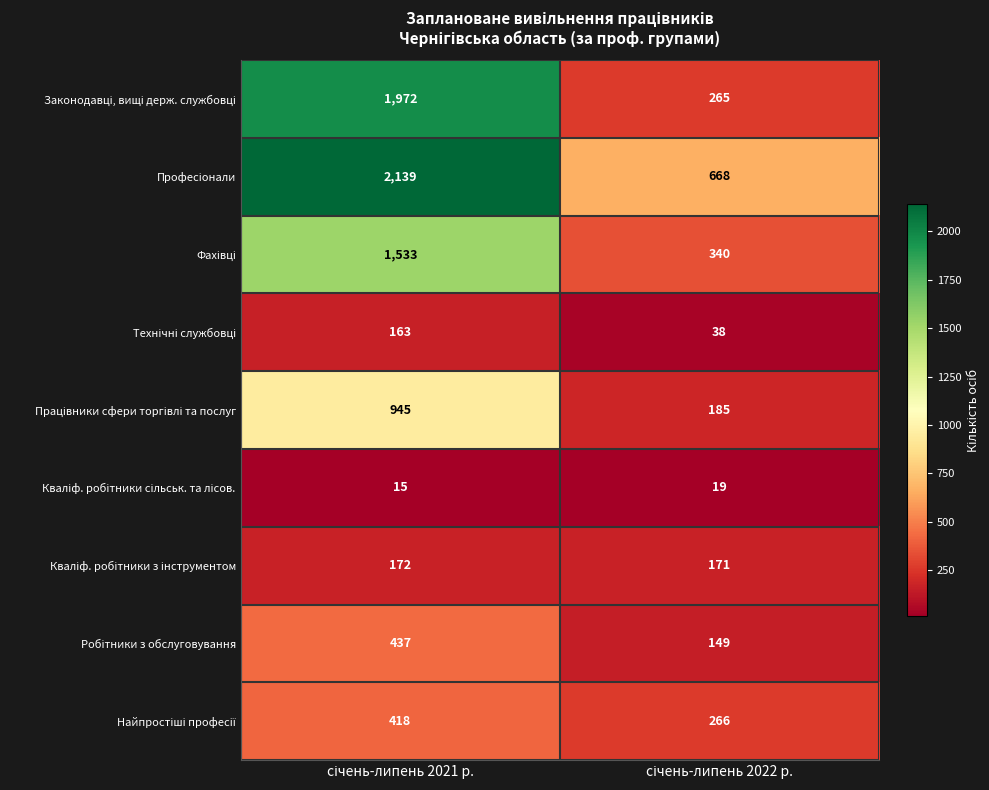

What is the smallest value displayed?

15